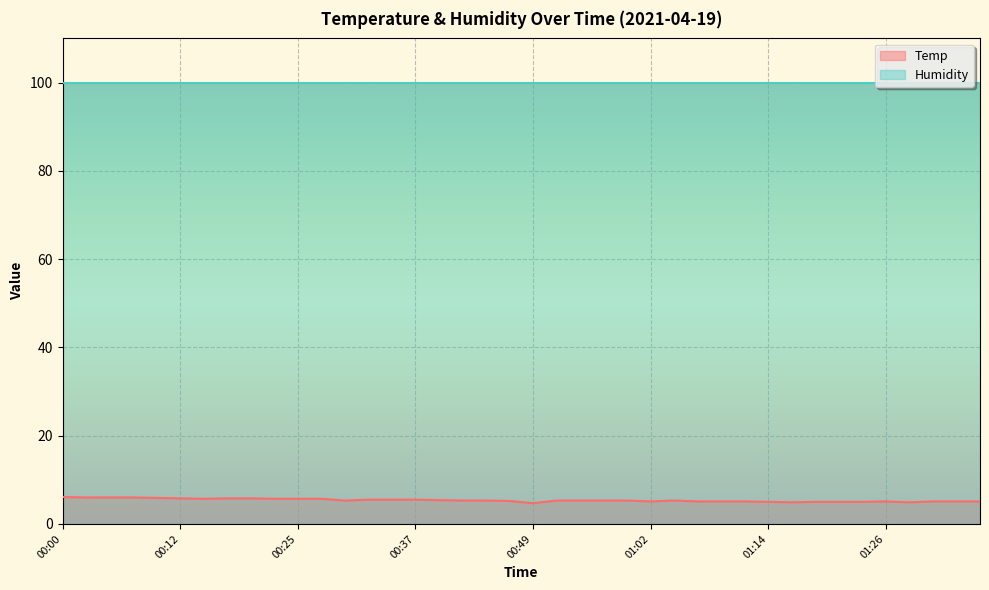

At which label is the value closest to 5?

01:14